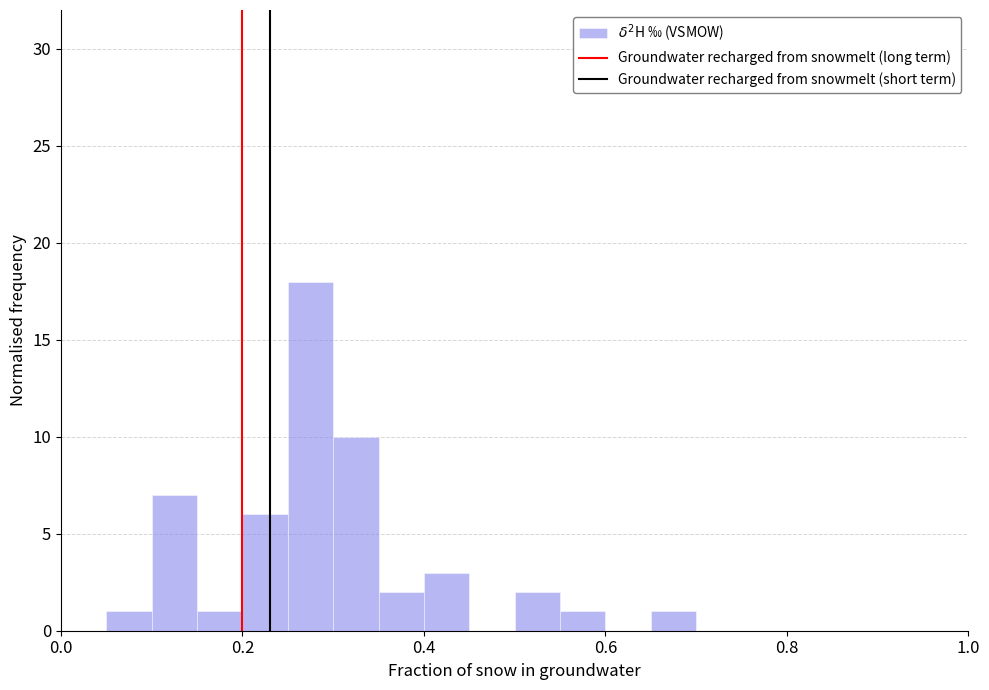

Around what value on the x-axis is the tallest bar? Give the approximate position of its centre, as read against the axis.

0.28